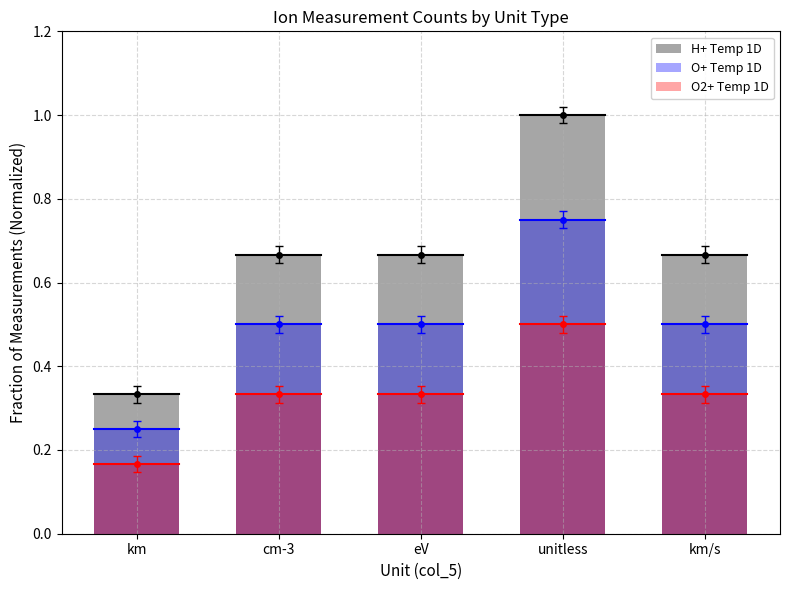

What position from the left is cm-3?

2